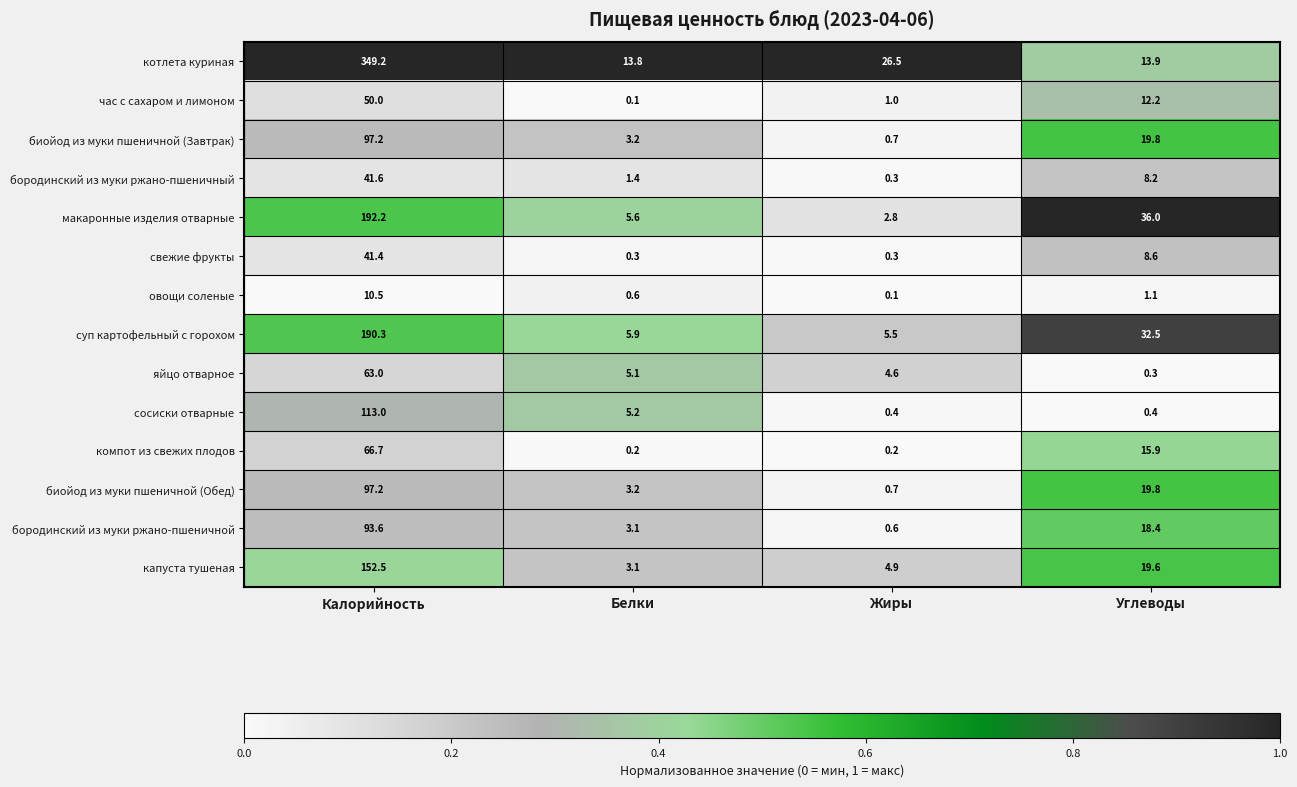

The value of овощи соленые at Белки is 0.6. True or false?

True